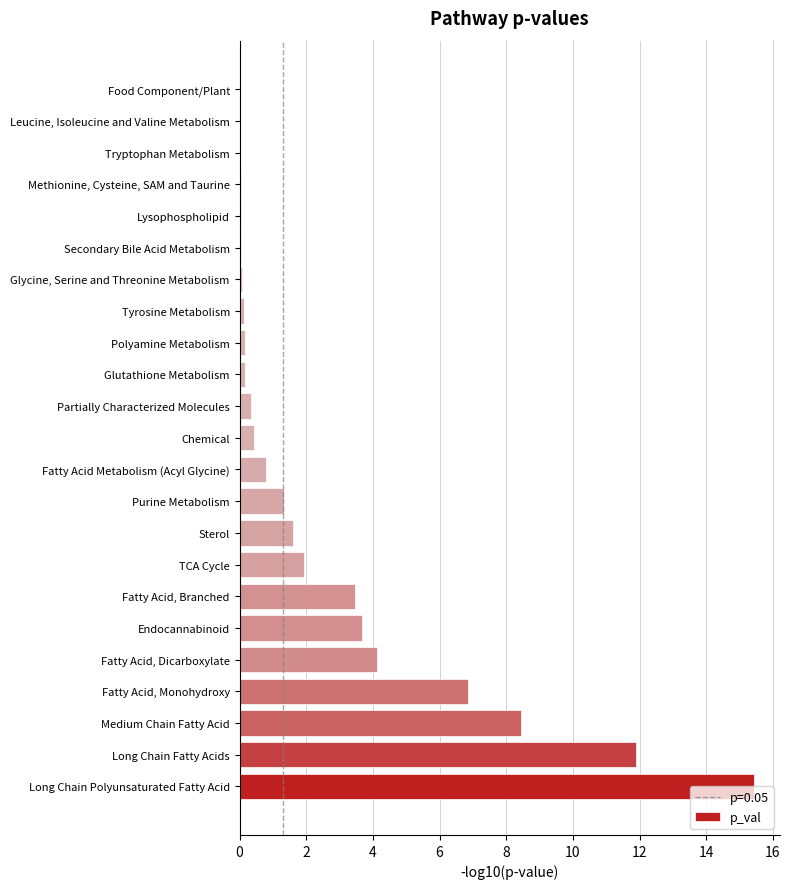

Are the bars horizontal?

Yes